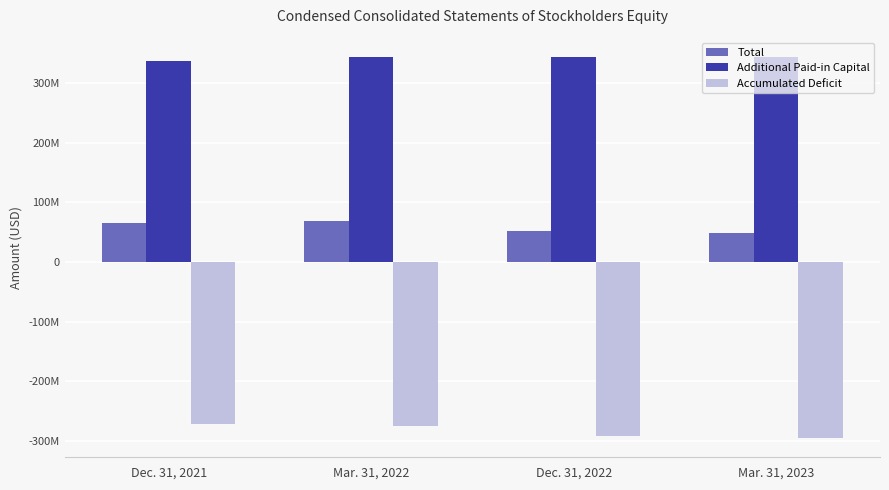

Which series has the largest total across all categories?

Additional Paid-in Capital